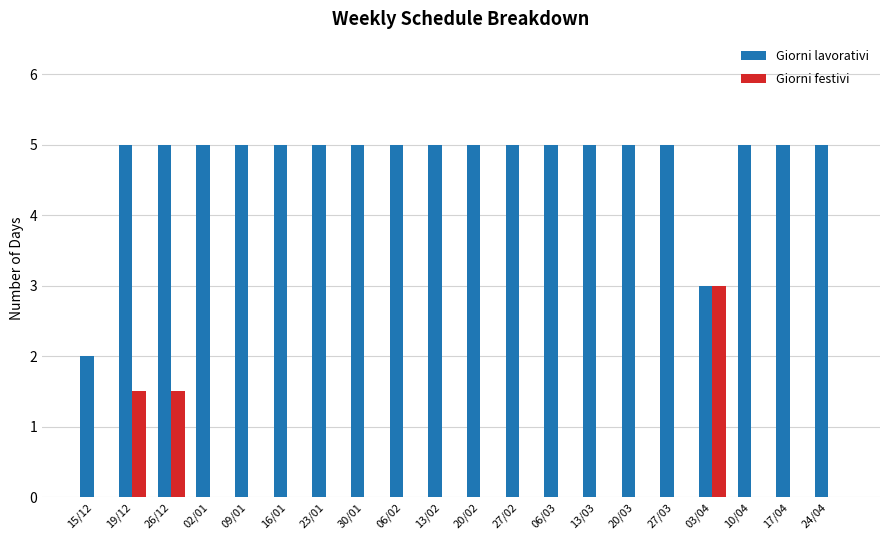

Reading left to right, transcribe all the data shown in this chart.

Giorni lavorativi: 15/12=2.0	19/12=5.0	26/12=5.0	02/01=5.0	09/01=5.0	16/01=5.0	23/01=5.0	30/01=5.0	06/02=5.0	13/02=5.0	20/02=5.0	27/02=5.0	06/03=5.0	13/03=5.0	20/03=5.0	27/03=5.0	03/04=3.0	10/04=5.0	17/04=5.0	24/04=5.0
Giorni festivi: 15/12=0.0	19/12=1.5	26/12=1.5	02/01=0.0	09/01=0.0	16/01=0.0	23/01=0.0	30/01=0.0	06/02=0.0	13/02=0.0	20/02=0.0	27/02=0.0	06/03=0.0	13/03=0.0	20/03=0.0	27/03=0.0	03/04=3.0	10/04=0.0	17/04=0.0	24/04=0.0